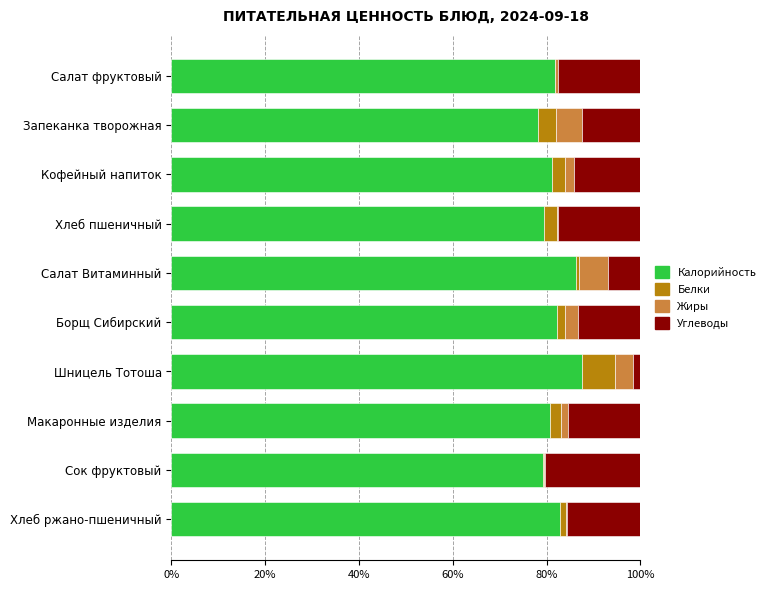

True or false: Калорийность has a value of 79.1 at Сок фруктовый.

True